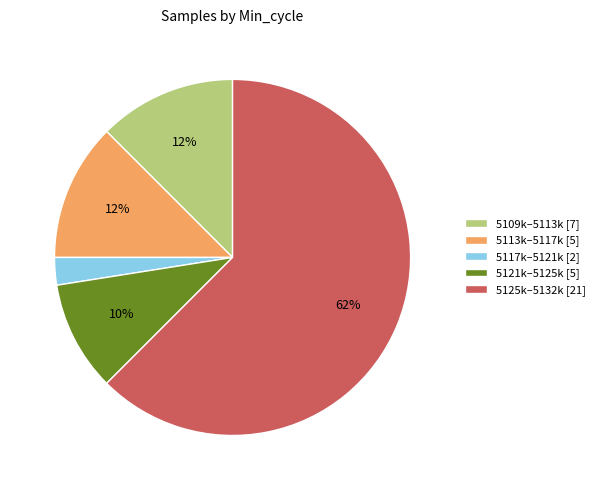

How many segments does this pie chart have?

5